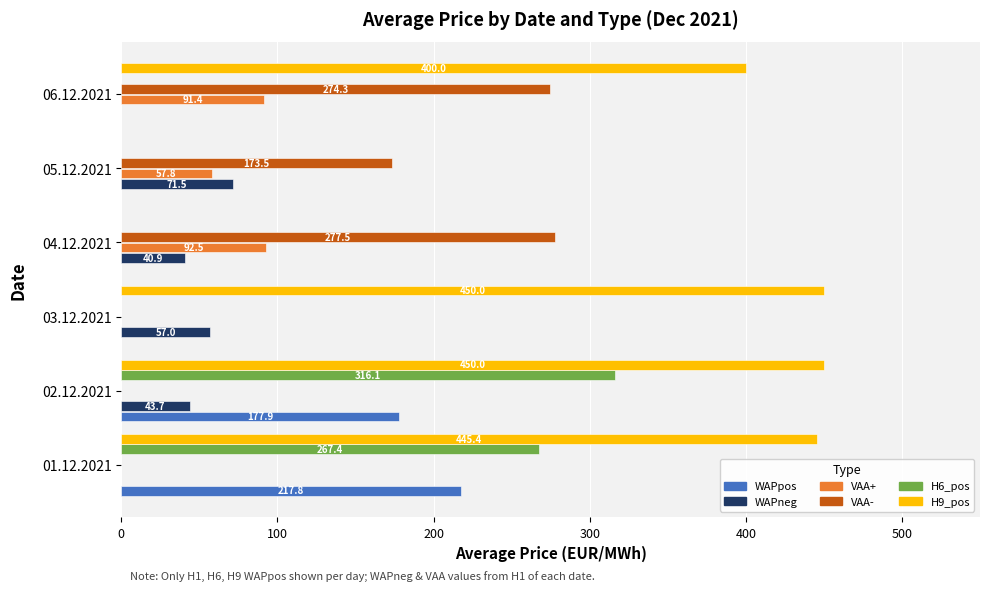

At which category is the sum across all series the highest?

02.12.2021